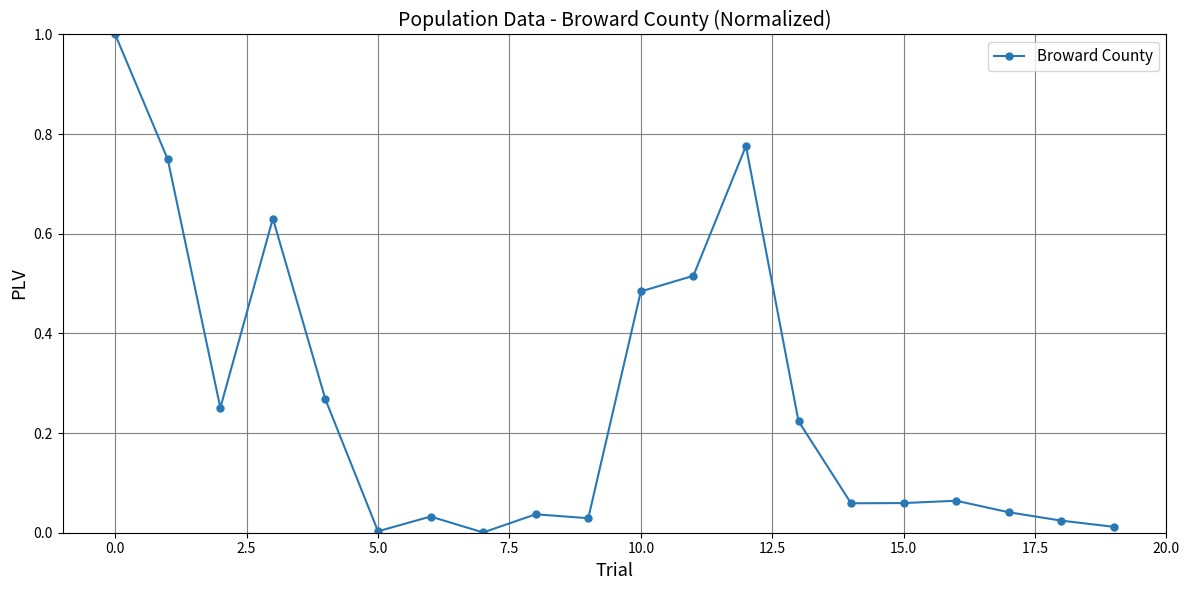

True or false: there are more than 2 points higher than both neighbors.

True